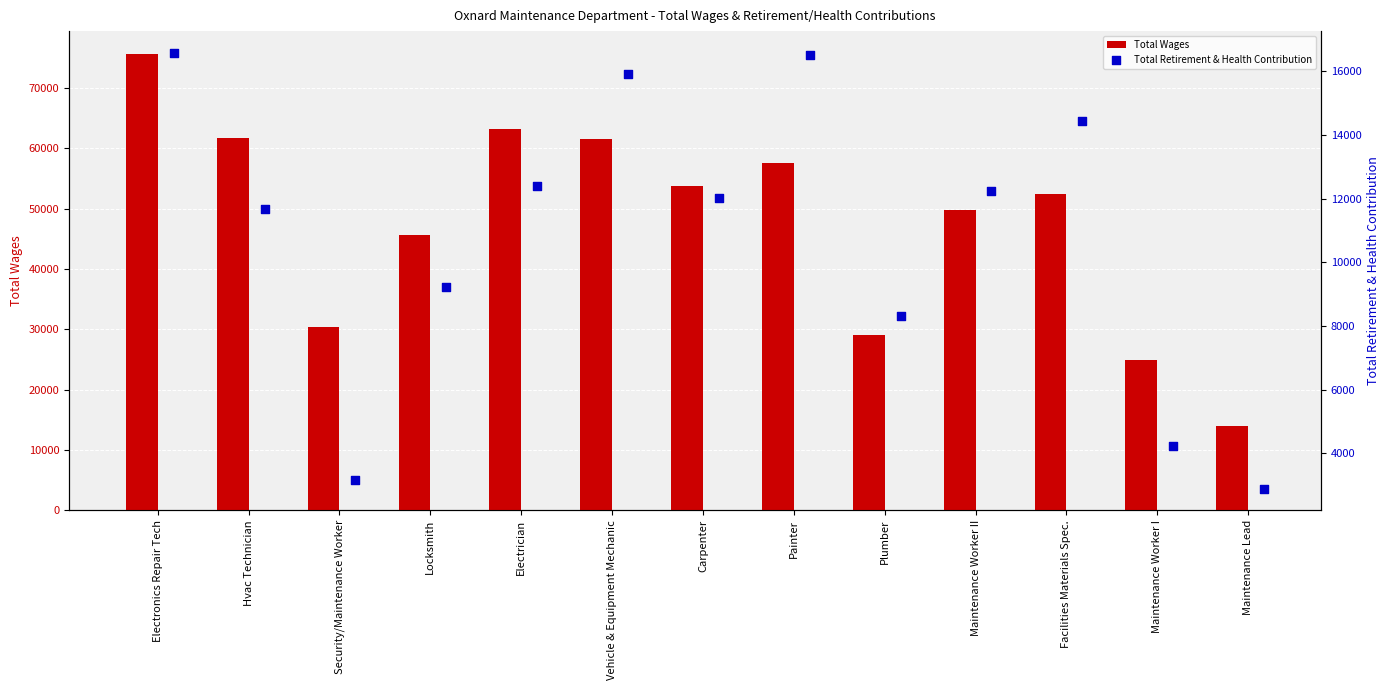

At how many categories does at least one series exceed 6336?

13